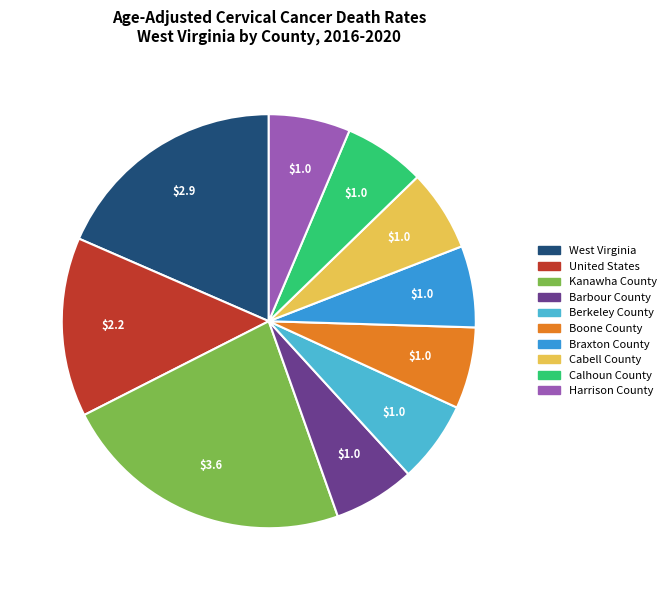

Combined, do West Virginia and Boone County account for over 50%?

No